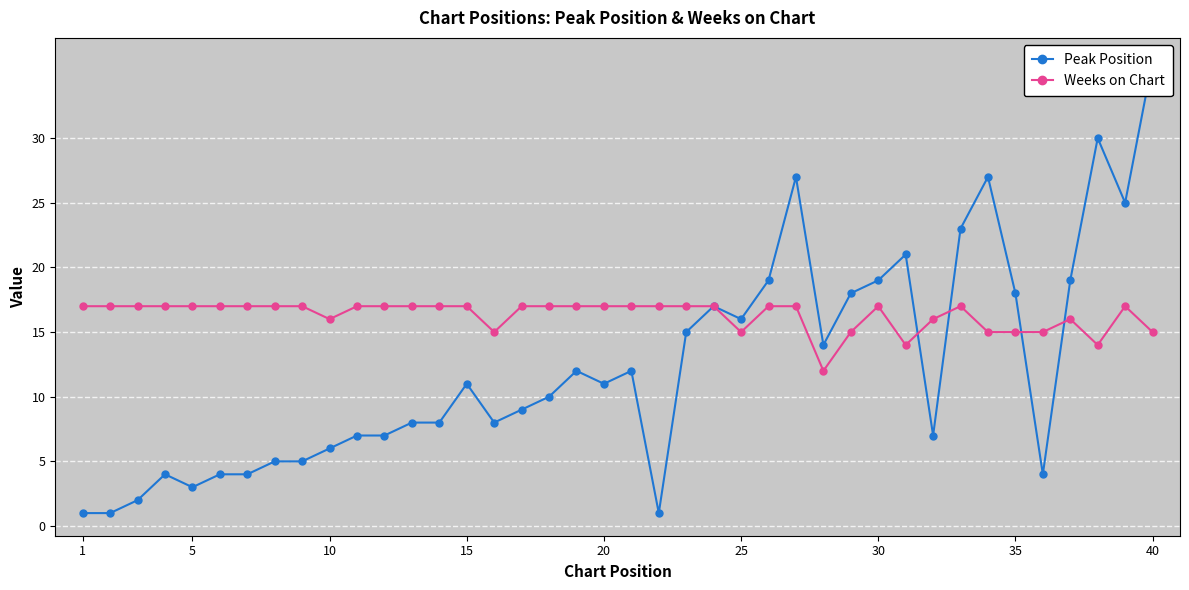

What is the sum of all Weeks on Chart values?

652